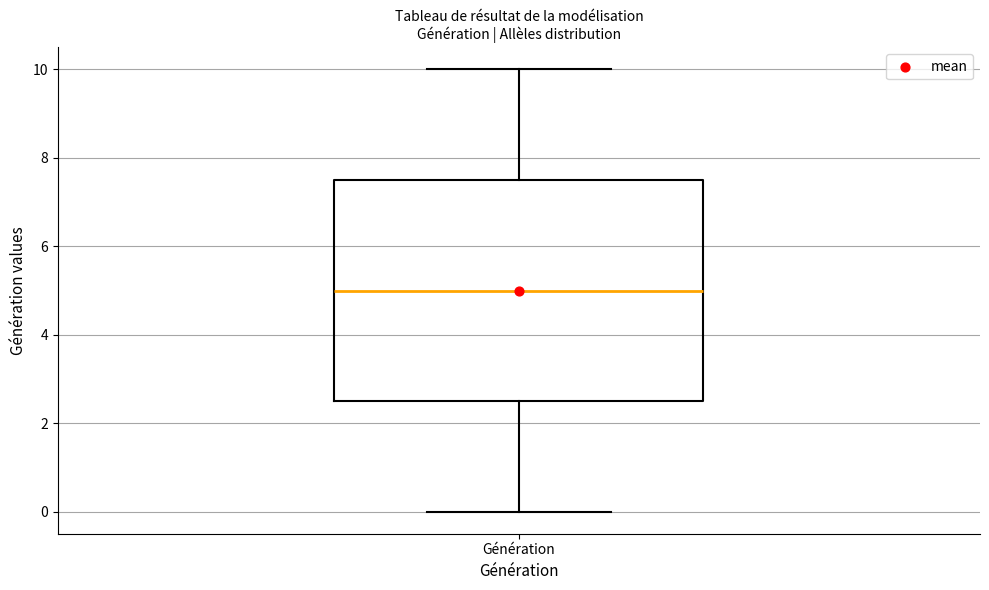

Transcribe this box plot: give where the median line is, the range the box spans, and where the two whiskers end, as read against the y-axis. The values are not printed on the chart, so give them approximately, as read against the axis.

median 5.0, box 2.6 to 7.6, whiskers 0.0 to 10.0